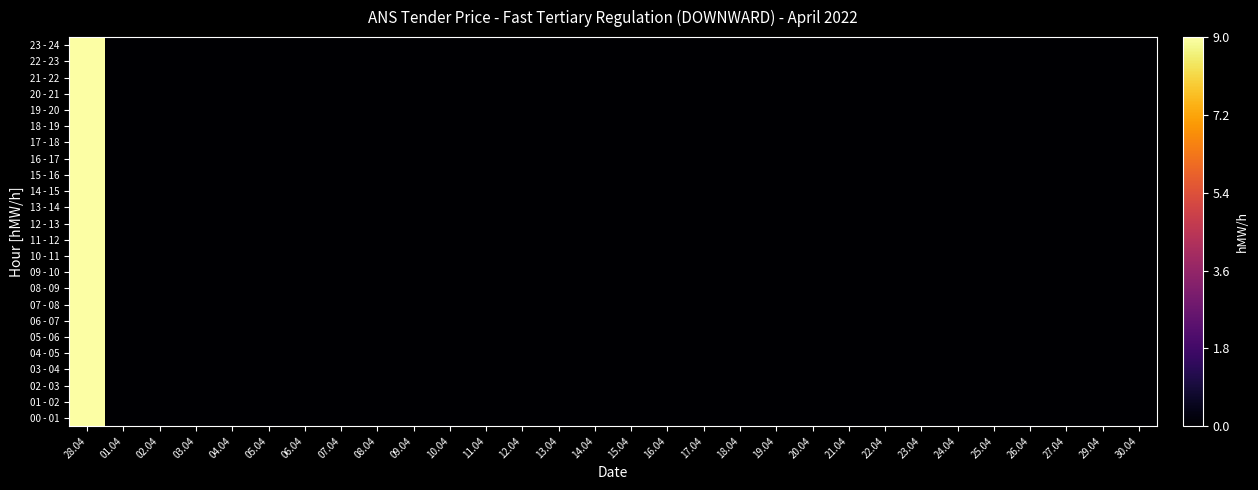

At which category does the chart reach its minimum across all series?

01.04